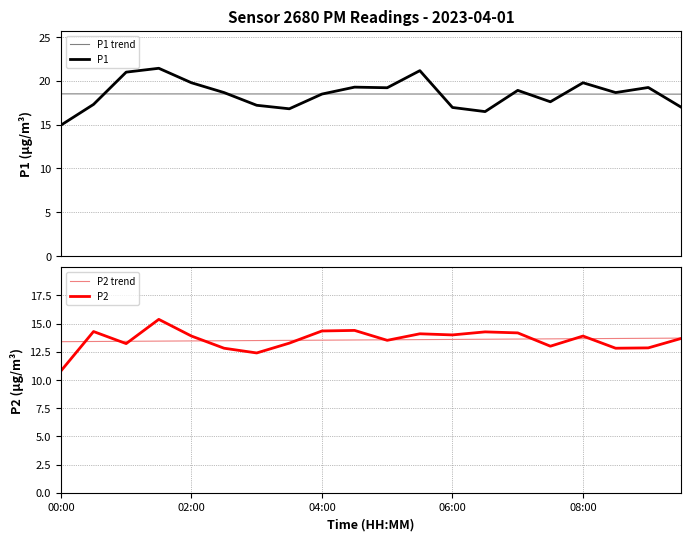

What are all the series names shown in the legend?

P1 trend, P1, P2 trend, P2